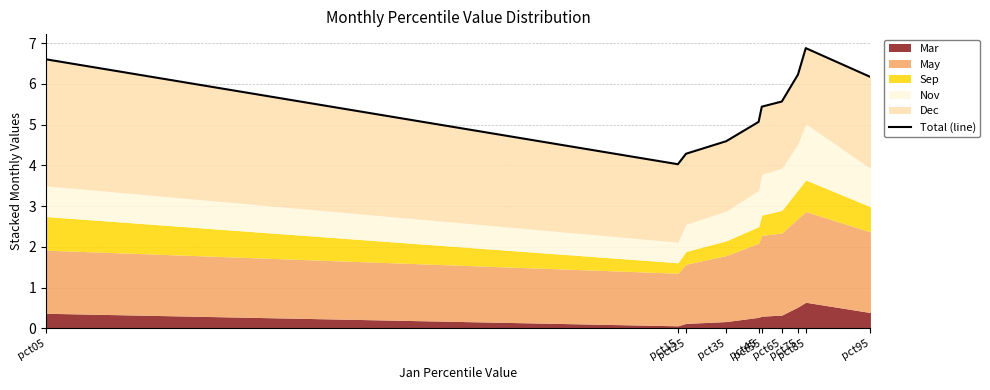

What is the value of the 1st point from the left?

6.6